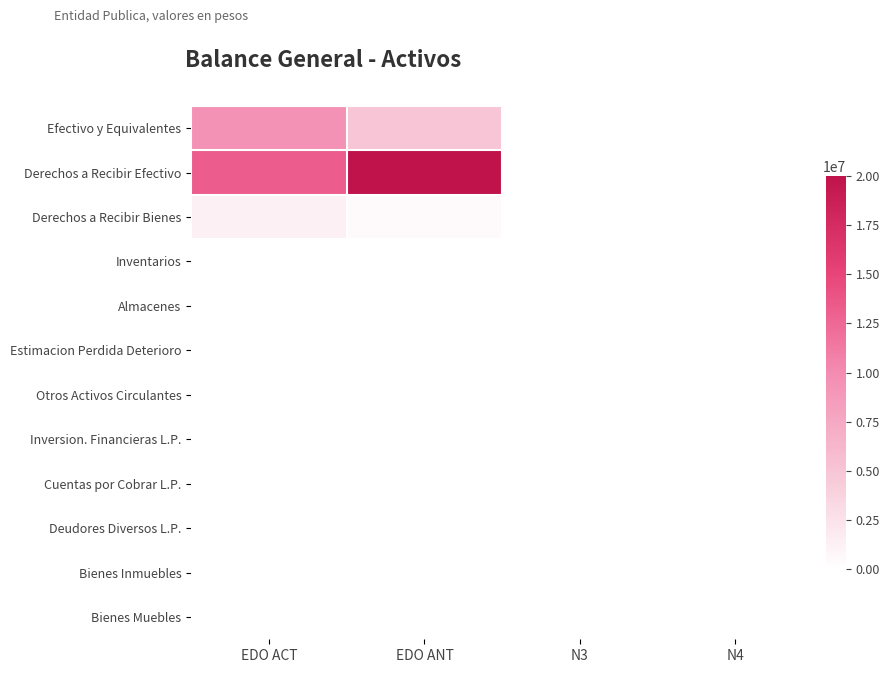

Which series has the largest total across all categories?

Derechos a Recibir Efectivo